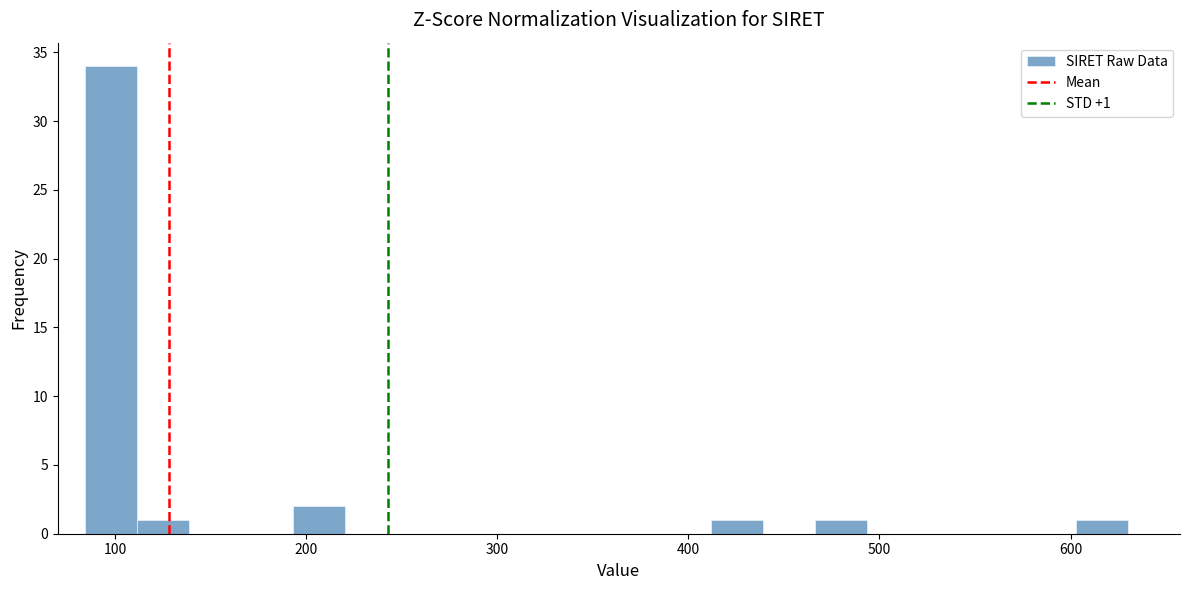

Read against the x-axis, roughly where is the centre of the tallest bar?

100